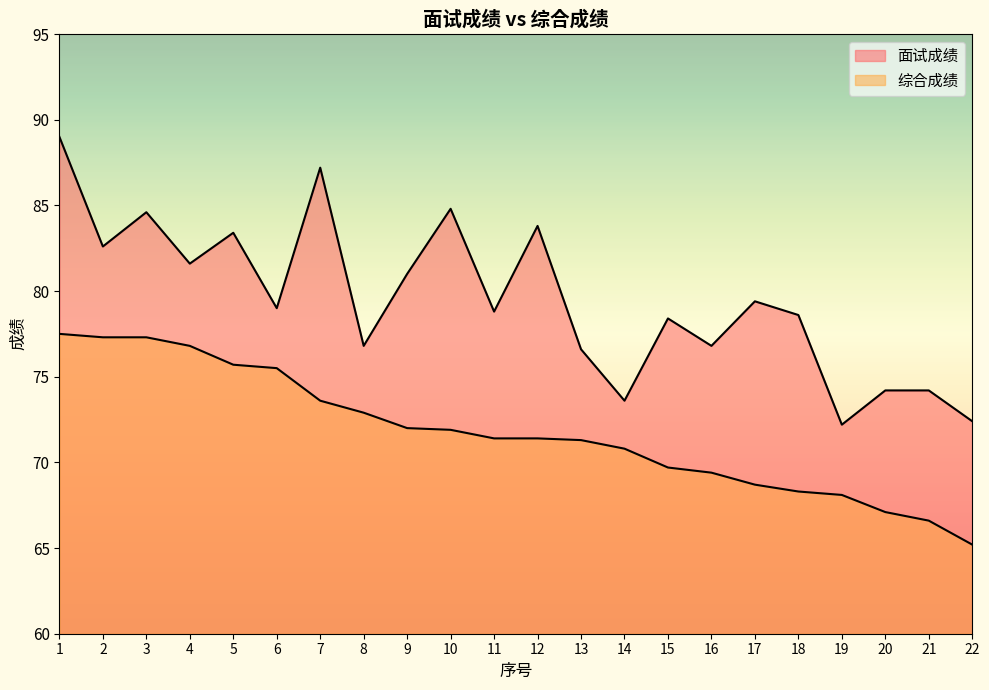

Reading right to left, what are all the values shown in this chart?

面试成绩: 22=72.4	21=74.2	20=74.2	19=72.2	18=78.6	17=79.4	16=76.8	15=78.4	14=73.6	13=76.6	12=83.8	11=78.8	10=84.8	9=81.0	8=76.8	7=87.2	6=79.0	5=83.4	4=81.6	3=84.6	2=82.6	1=89.0
综合成绩: 22=65.2	21=66.6	20=67.1	19=68.1	18=68.3	17=68.7	16=69.4	15=69.7	14=70.8	13=71.3	12=71.4	11=71.4	10=71.9	9=72.0	8=72.9	7=73.6	6=75.5	5=75.7	4=76.8	3=77.3	2=77.3	1=77.5